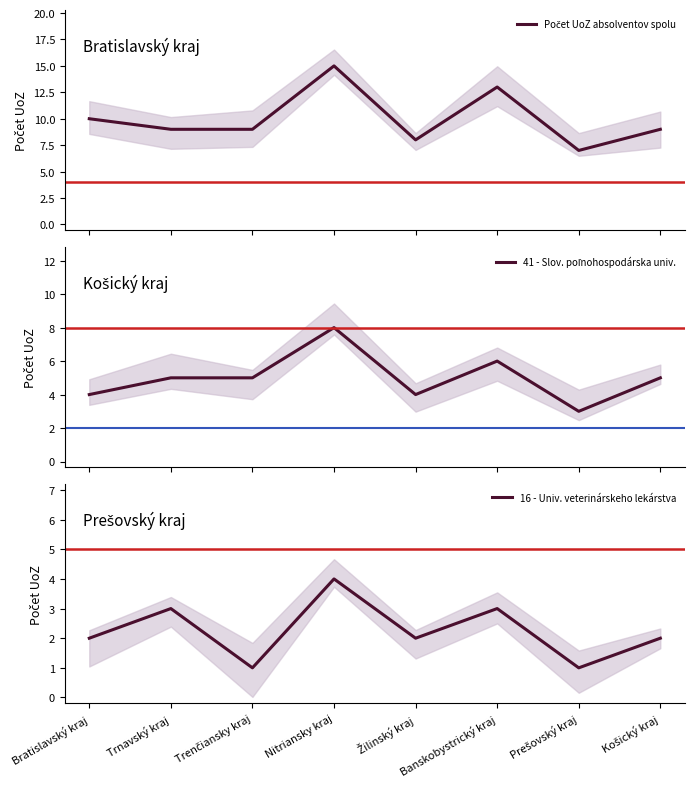

Between Prešovský kraj and Košický kraj, which is larger?

Košický kraj